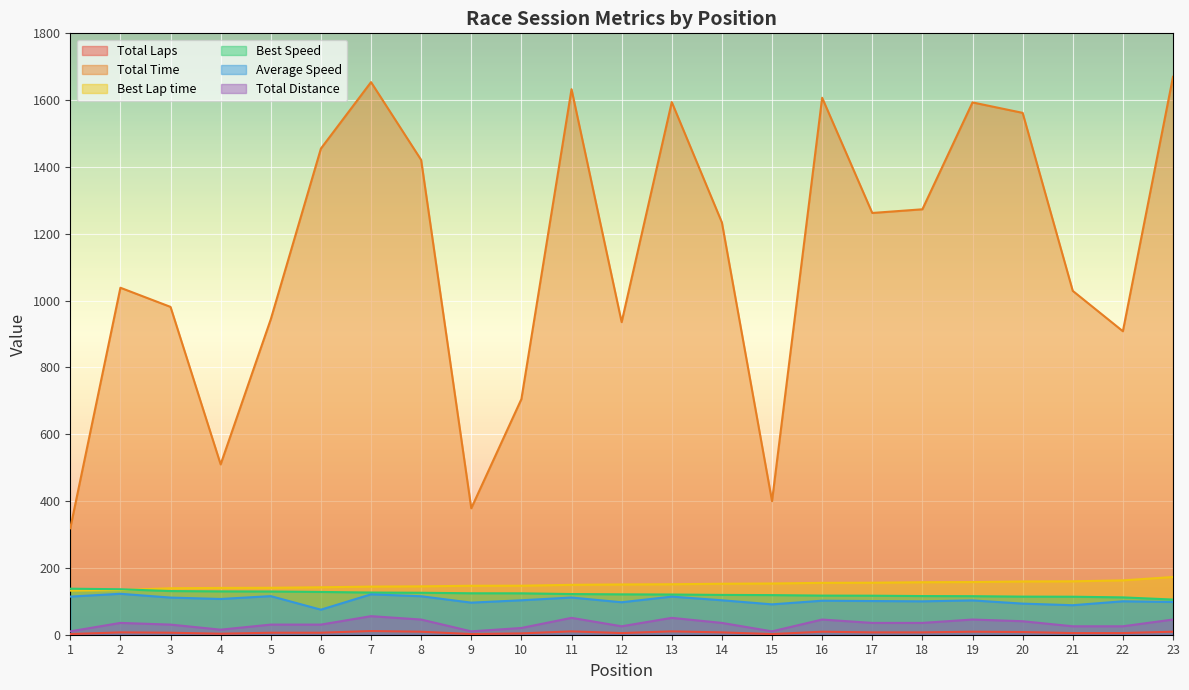

Count the number of data series in this chart.

6